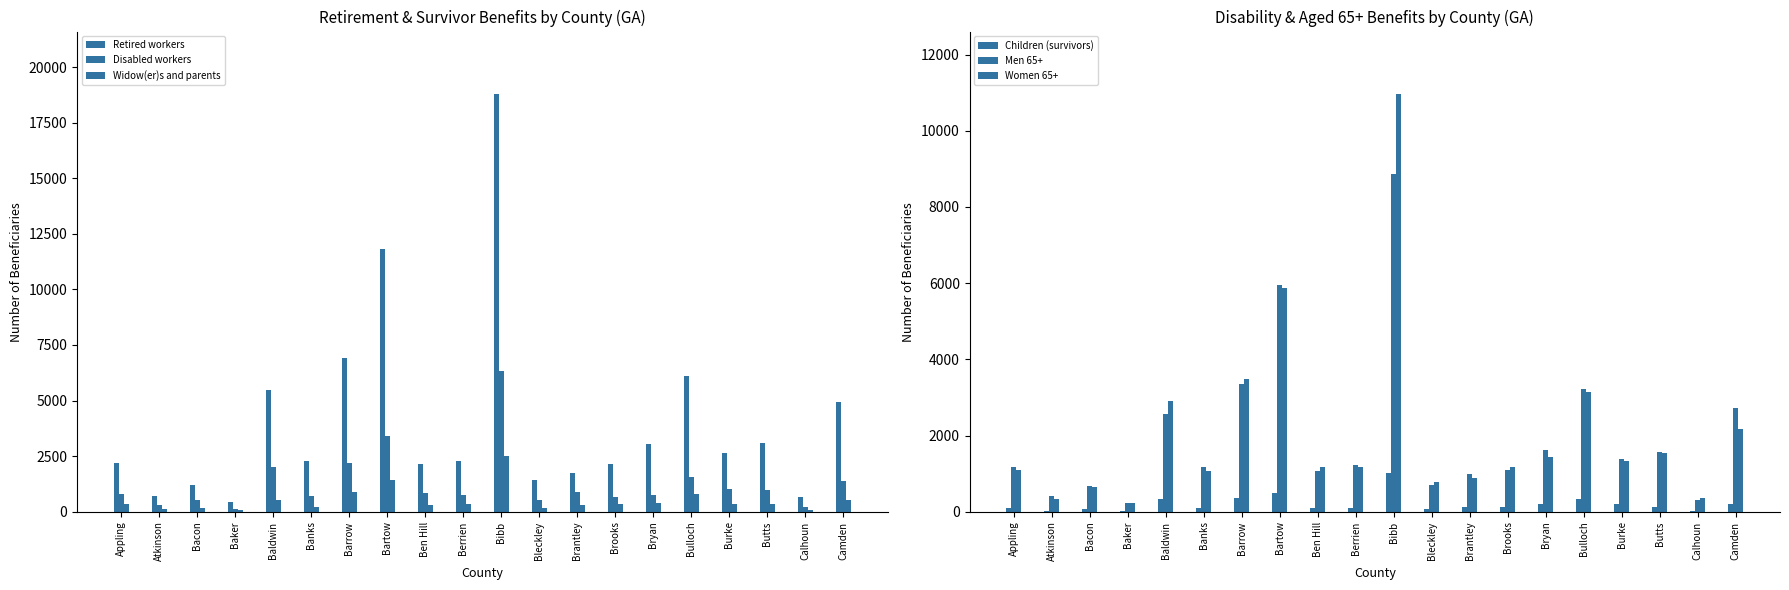

How many groups of bars are there?

20